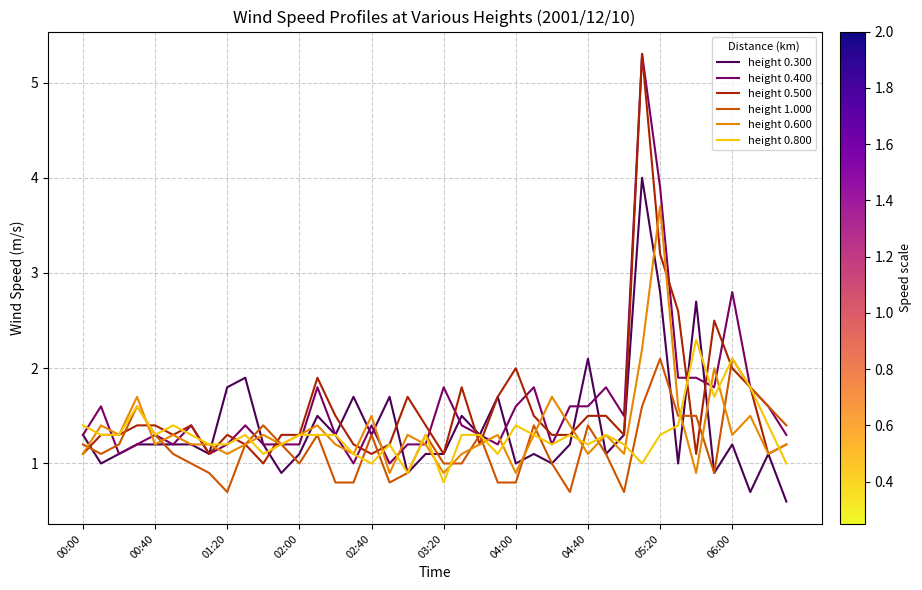

What is the greatest value displayed?

5.3